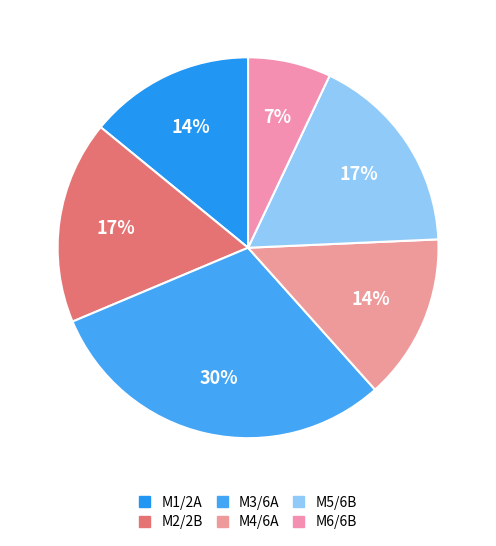

Approximately how many times larger is the value at M2/2B compared to M4/6A?

1.2